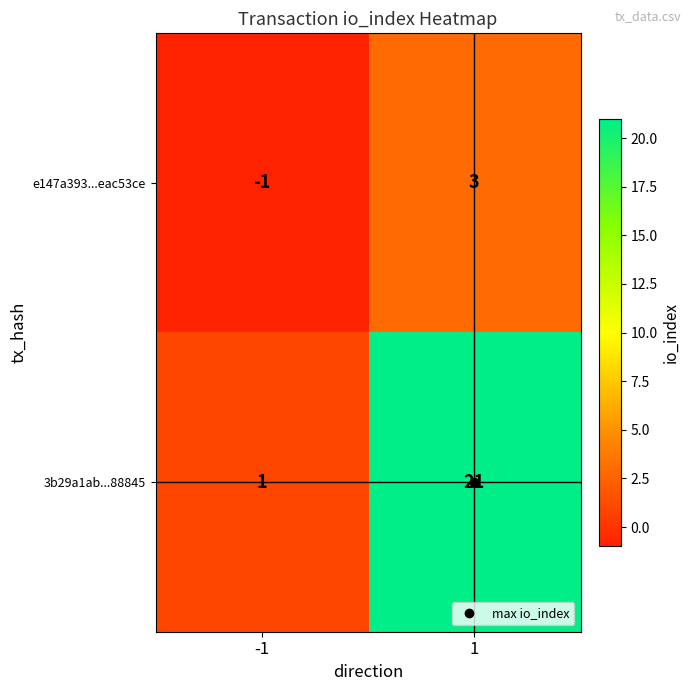

Rank the series by their average value, from highest to lowest.

3b29a1ab...88845, e147a393...eac53ce